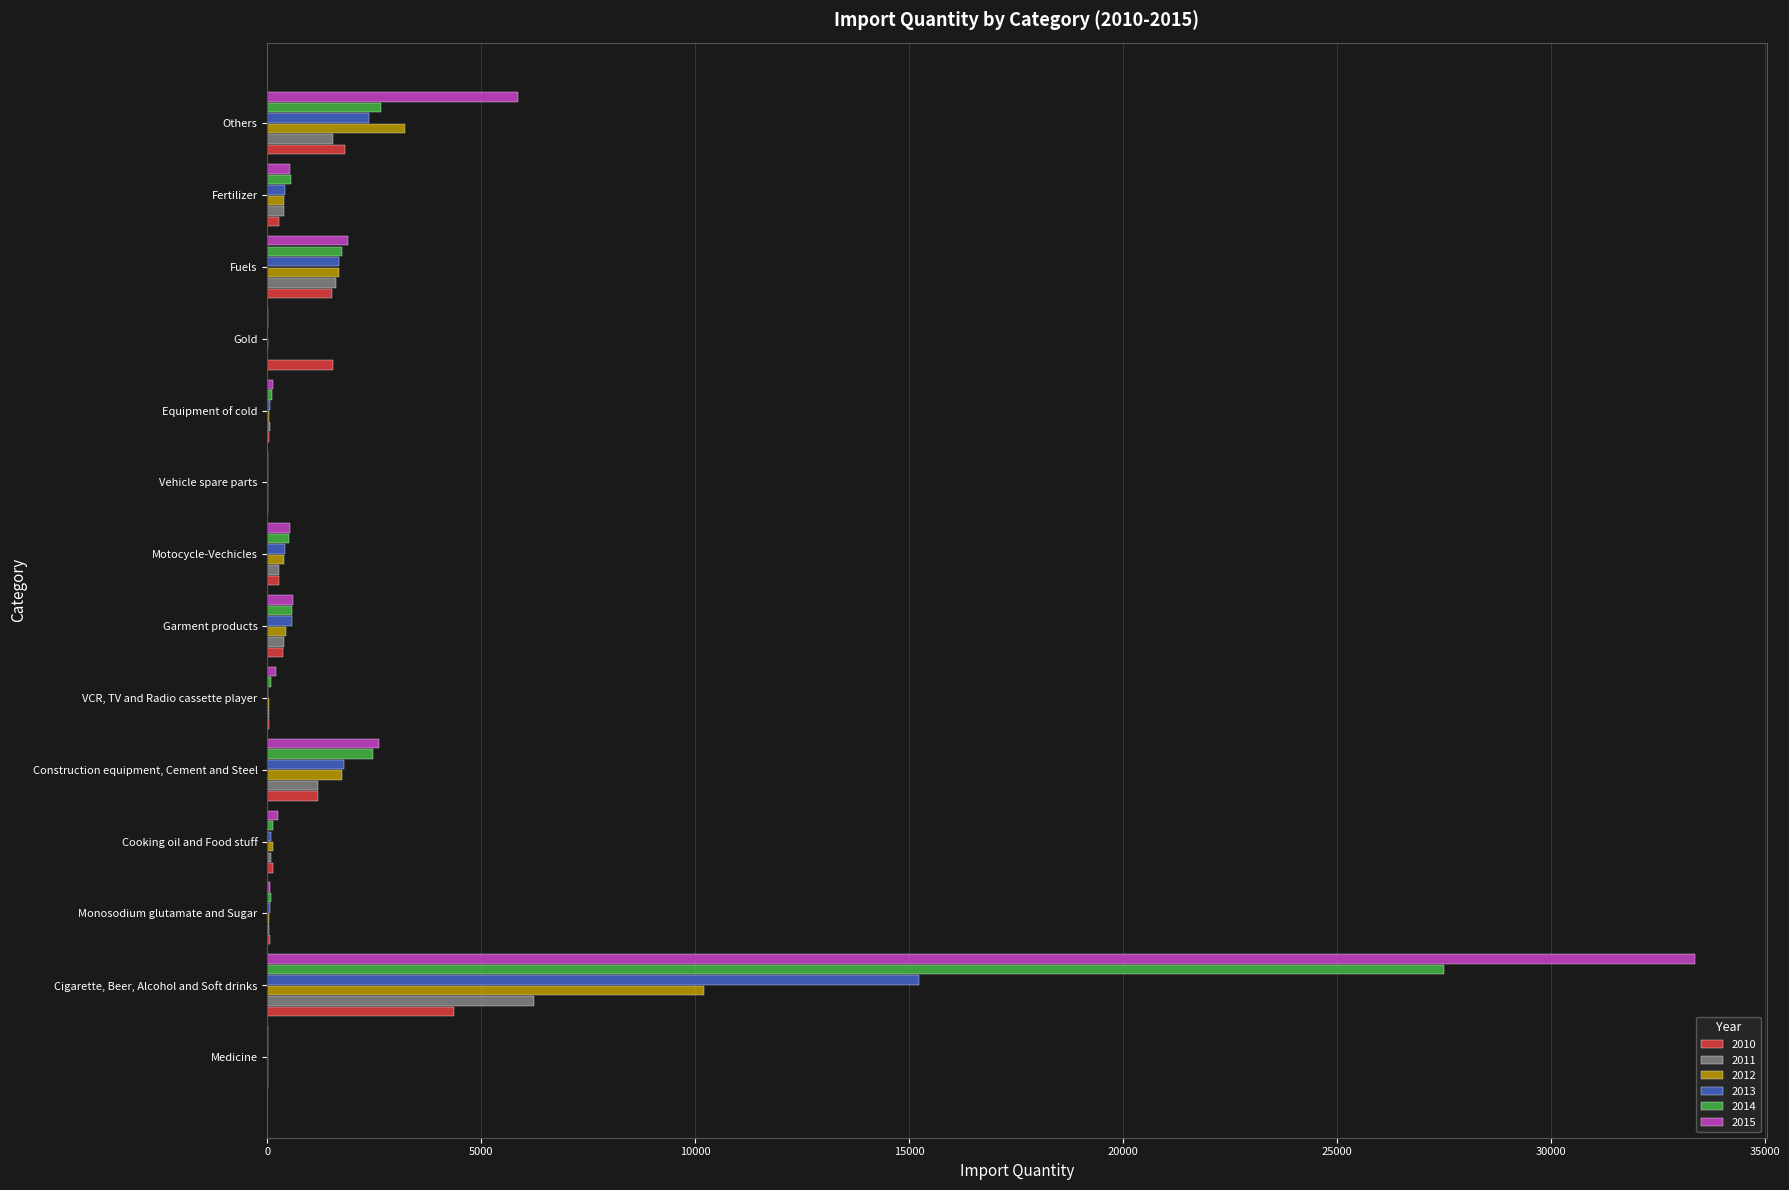

What is the highest value of the 2012 series?

10203.6